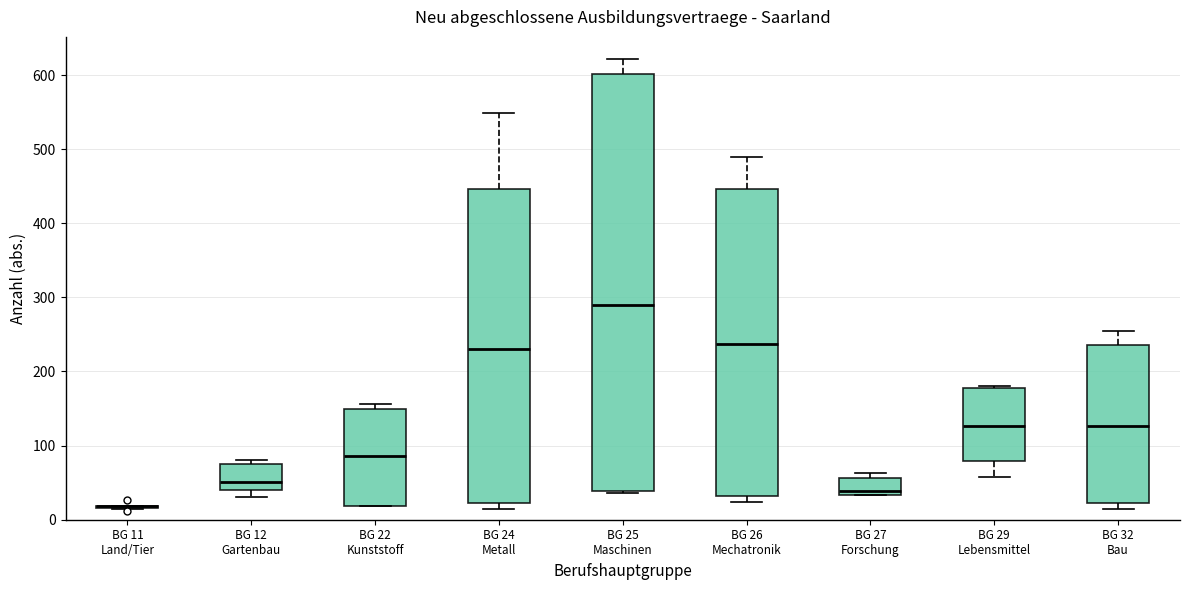

Reading left to right, read every box against the y-axis: the position of its median line, the range the box covers, and the ends of its whiskers. The values are not printed on the chart, so give them approximately, as read against the axis.

BG 11 Land/Tier: box collapsed to a line at 20, whiskers 20 to 20
BG 12 Gartenbau: median 50, box 40 to 80, whiskers 30 to 80 (just above the box's upper edge)
BG 22 Kunststoff: median 90, box 20 to 150, whiskers 20 to 160
BG 24 Metall: median 230, box 20 to 450, whiskers 20 (just below the box's lower edge) to 550
BG 25 Maschinen: median 290, box 40 to 600, whiskers 40 to 620
BG 26 Mechatronik: median 240, box 30 to 450, whiskers 20 to 490
BG 27 Forschung: median 40, box 30 to 60, whiskers 30 to 60 (just above the box's upper edge)
BG 29 Lebensmittel: median 130, box 80 to 180, whiskers 60 to 180
BG 32 Bau: median 130, box 20 to 240, whiskers 20 (just below the box's lower edge) to 260